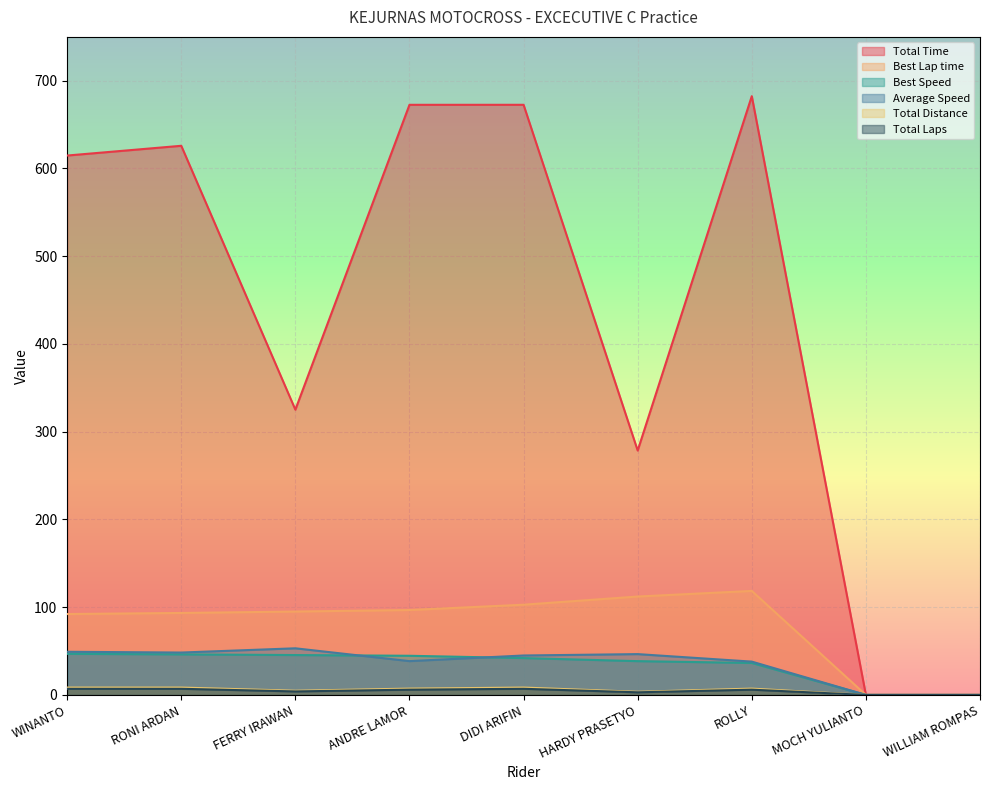

Which category has the highest value in the Total Laps series?

WINANTO